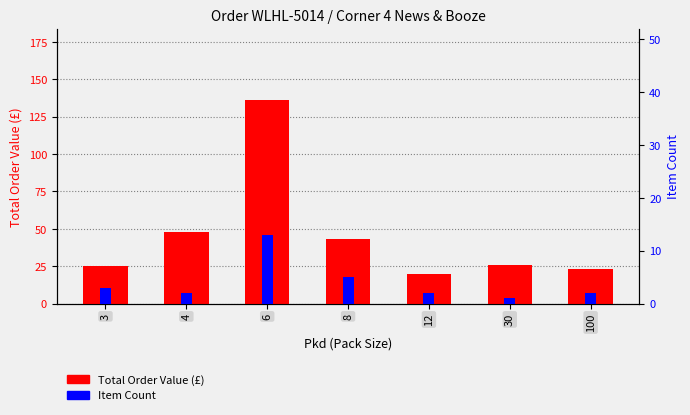

Reading right to left, list all the values displayed in this chart.

Total Order Value (£): 100=23.4	30=26.0	12=20.0	8=43.2	6=136.2	4=47.9	3=25.2
Item Count: 100=2.0	30=1.0	12=2.0	8=5.0	6=13.0	4=2.0	3=3.0